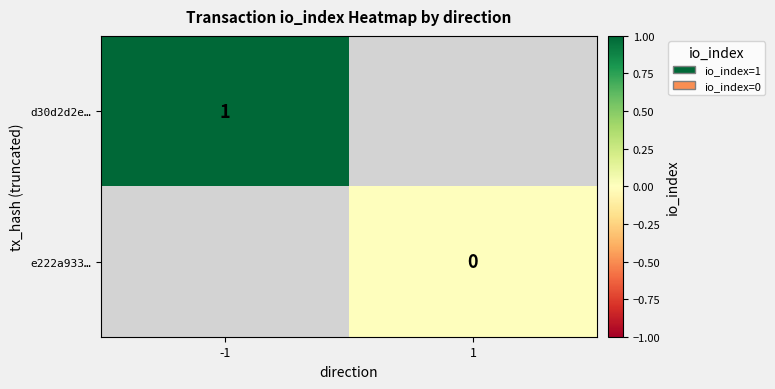

Is the value of d30d2d2e… at -1 greater than the value of e222a933… at 1?

Yes